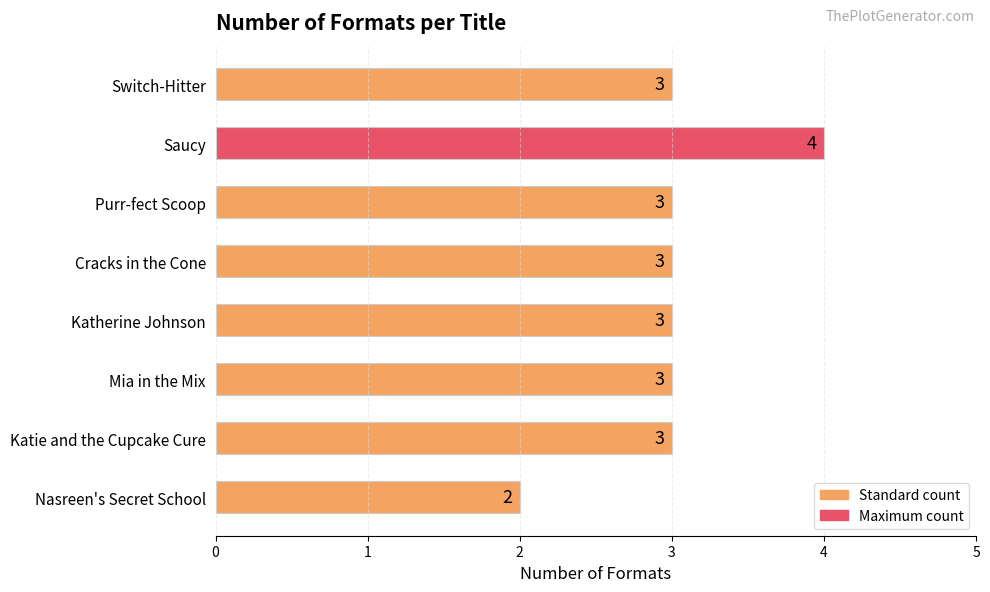

How many values are below 3?

1